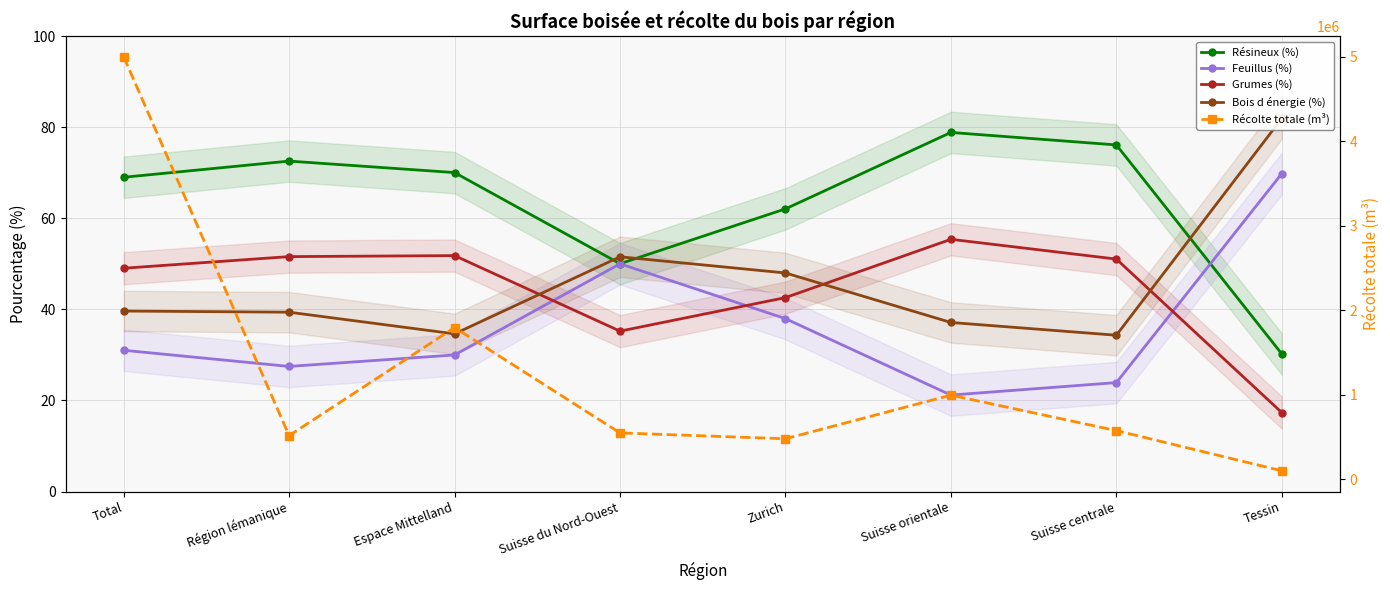

Between Région lémanique and Tessin, which series saw the biggest shift?

Récolte totale (m³)